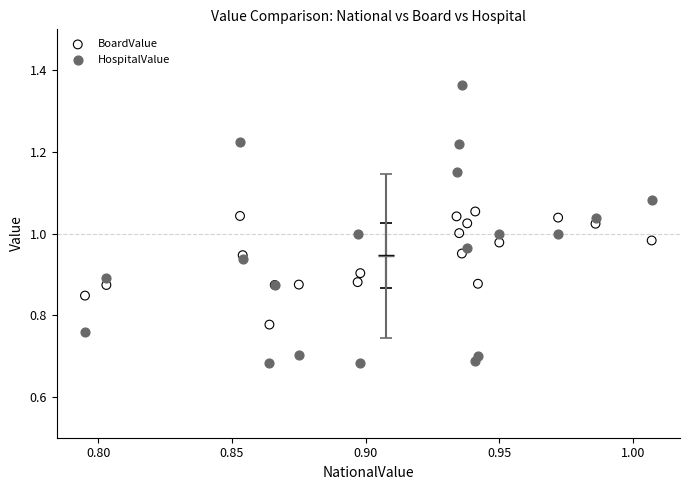

Which series has the largest Y range (max minus min)?

HospitalValue